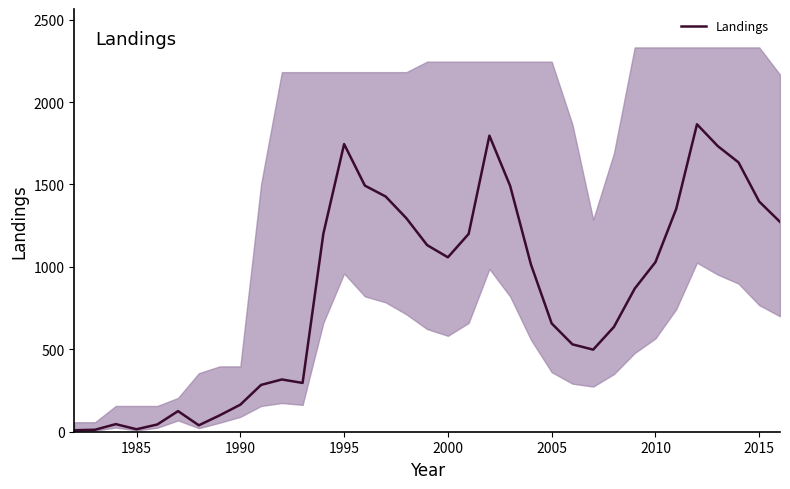

The value of Landings at 2010 is 1029. True or false?

True